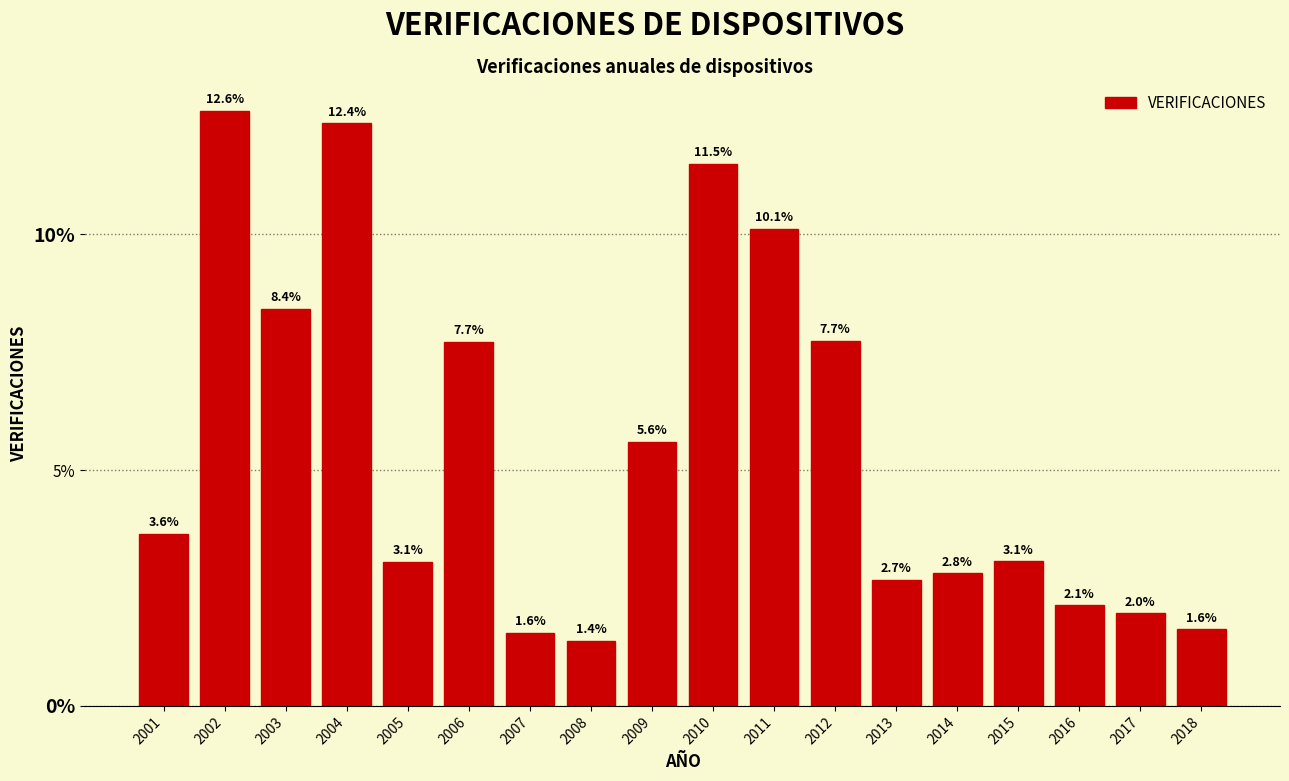

Are the bars horizontal?

No